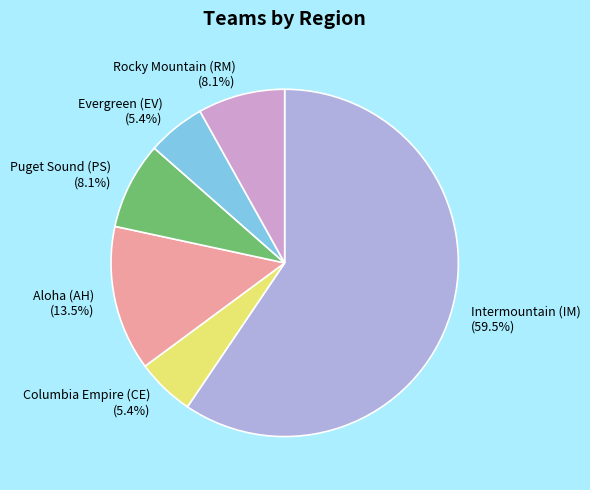

Is it true that Columbia Empire (CE) is 5% of the pie?

True